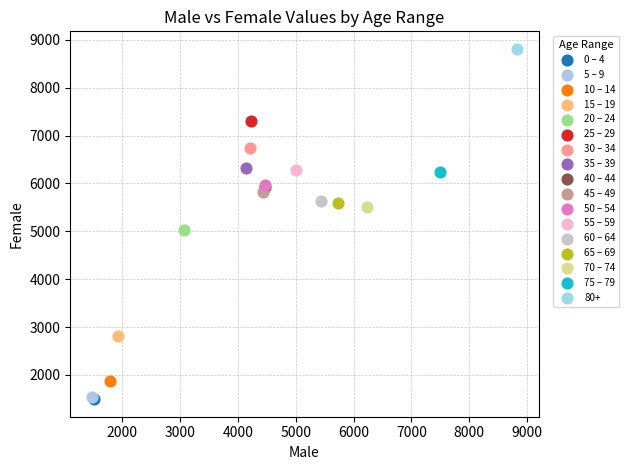

What are all the series names shown in the legend?

0 – 4, 5 – 9, 10 – 14, 15 – 19, 20 – 24, 25 – 29, 30 – 34, 35 – 39, 40 – 44, 45 – 49, 50 – 54, 55 – 59, 60 – 64, 65 – 69, 70 – 74, 75 – 79, 80+